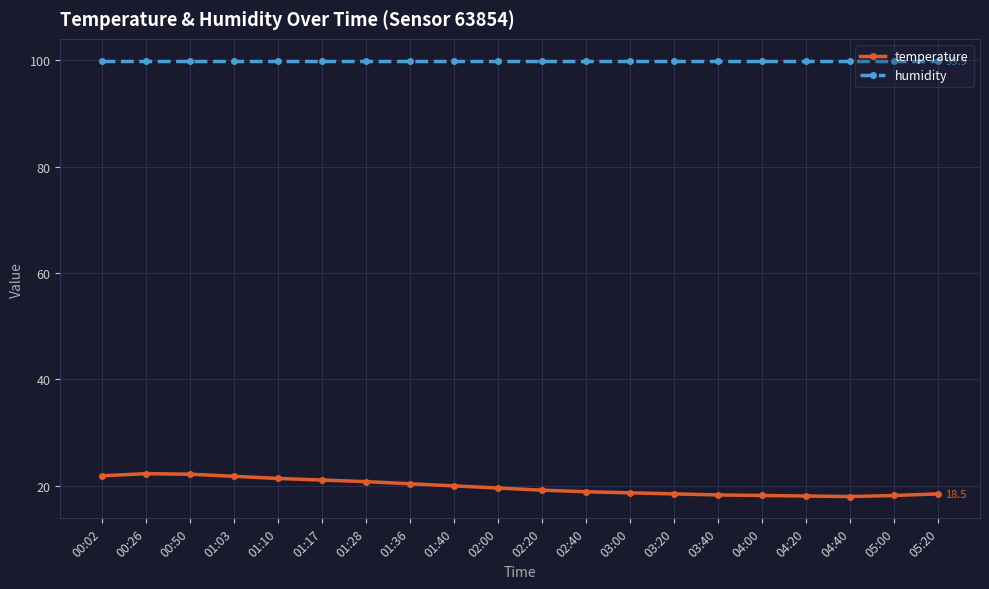

True or false: humidity and temperature cross at least once.

False